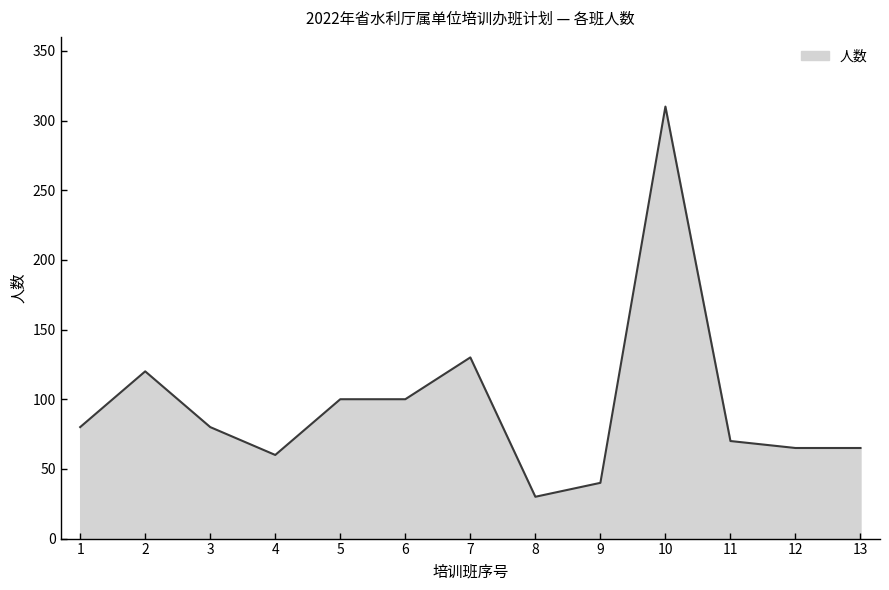

What value does the data have at 6?

100